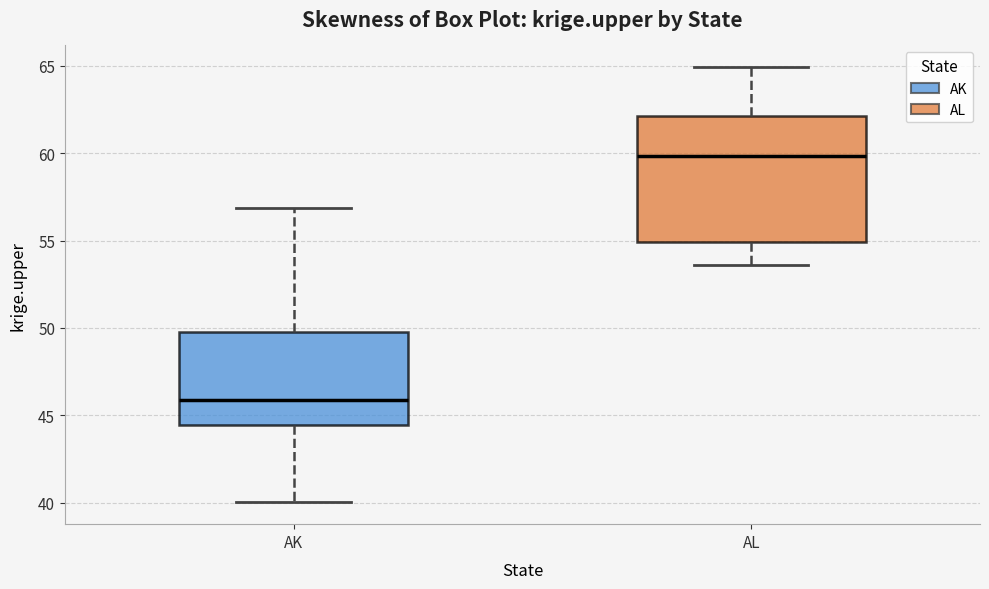

Reading left to right, read every box against the y-axis: the position of its median line, the range the box covers, and the ends of its whiskers. The values are not printed on the chart, so give them approximately, as read against the axis.

AK: median 46.0, box 44.5 to 50.0, whiskers 40.0 to 57.0
AL: median 60.0, box 55.0 to 62.0, whiskers 53.5 to 65.0